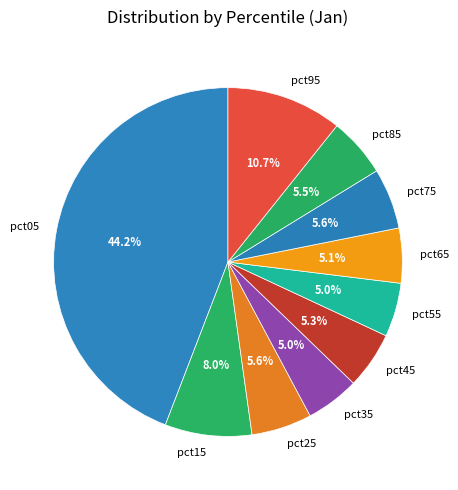

Is there a majority slice in this chart?

No